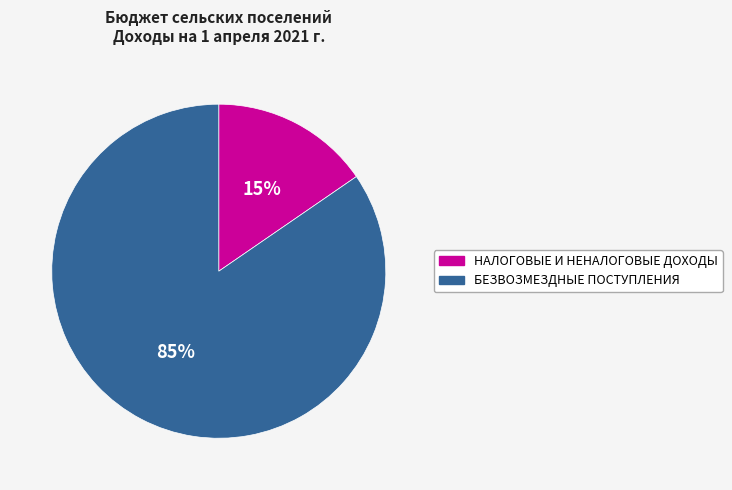

To the nearest percent, what percentage of the pie is БЕЗВОЗМЕЗДНЫЕ ПОСТУПЛЕНИЯ?

85%